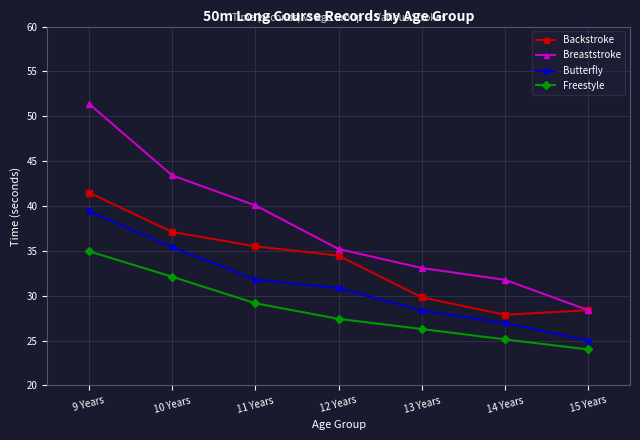

List the series in order of their overall mean, highest first.

Breaststroke, Backstroke, Butterfly, Freestyle